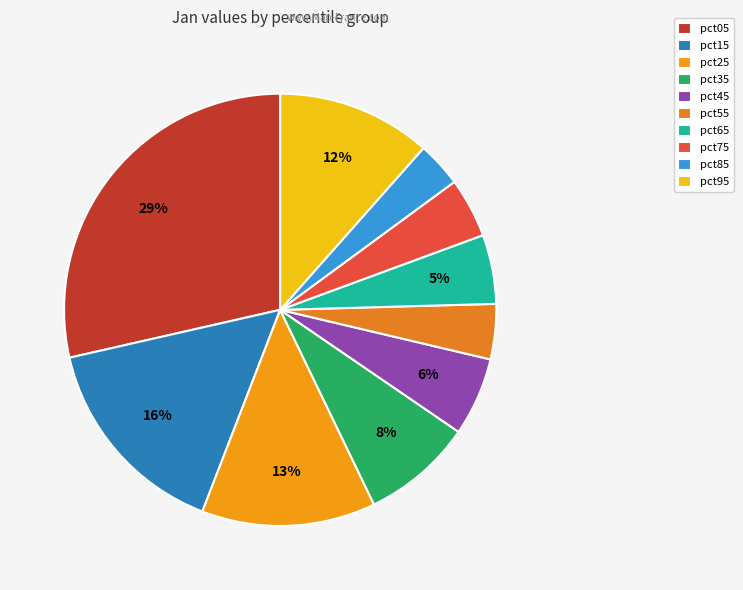

Approximately how many times larger is the value at pct45 compared to pct25?

0.5